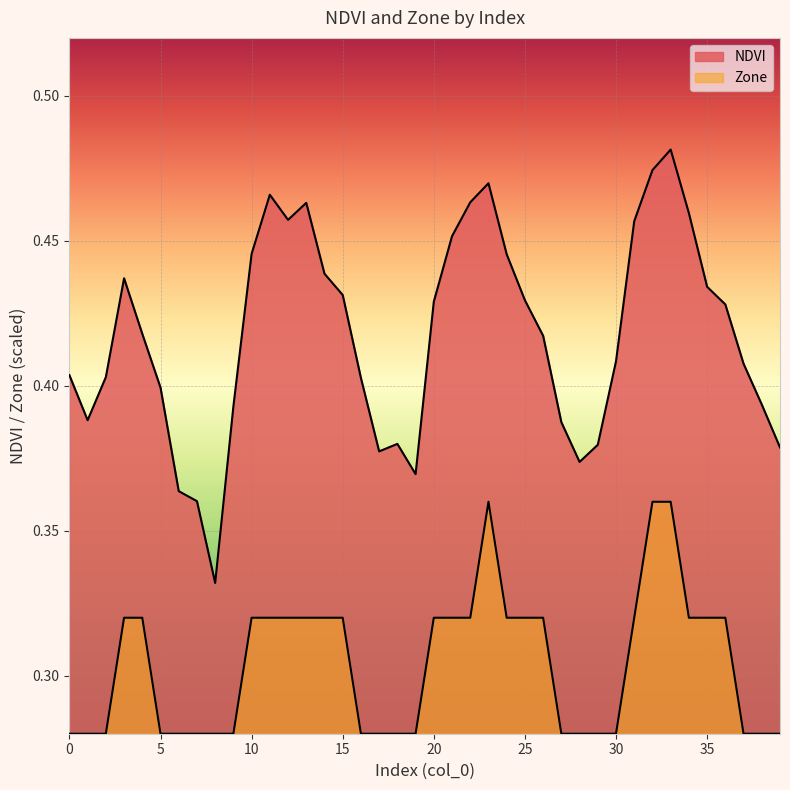

Which series has the largest total across all categories?

NDVI